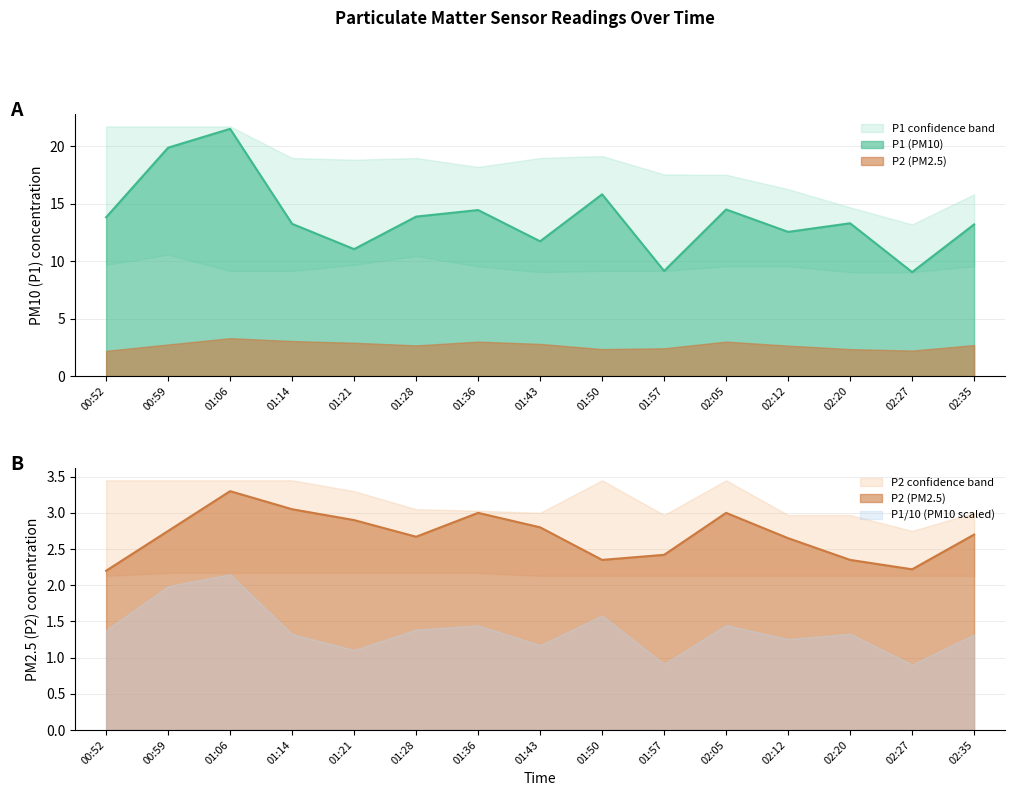

In P1, how many points are lower than both neighbors (excluding endpoints)?

5